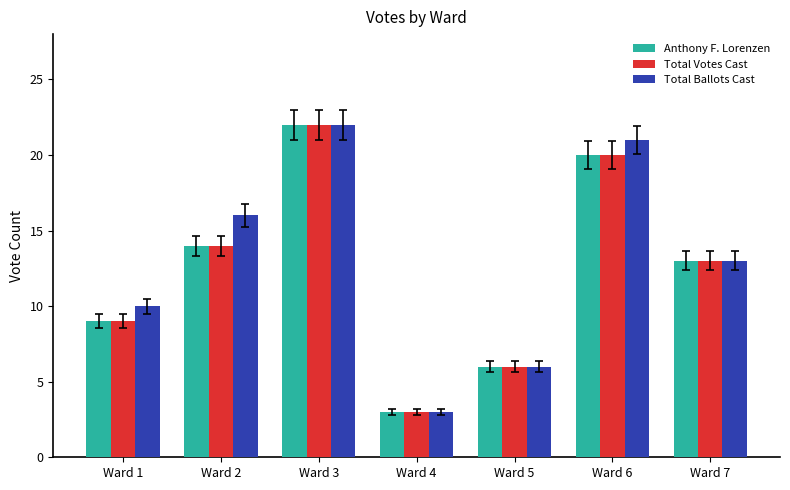

True or false: Anthony F. Lorenzen has a value of 4 at Ward 4.

False